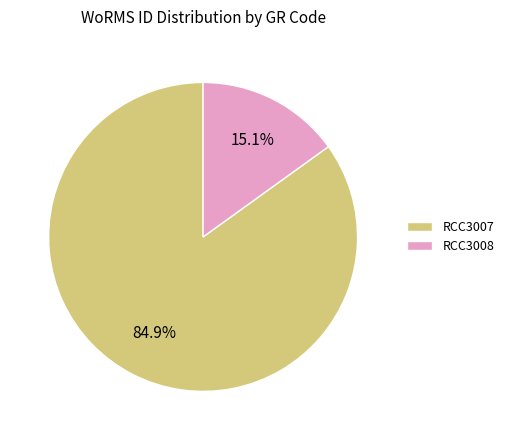

How many slices are in this pie chart?

2